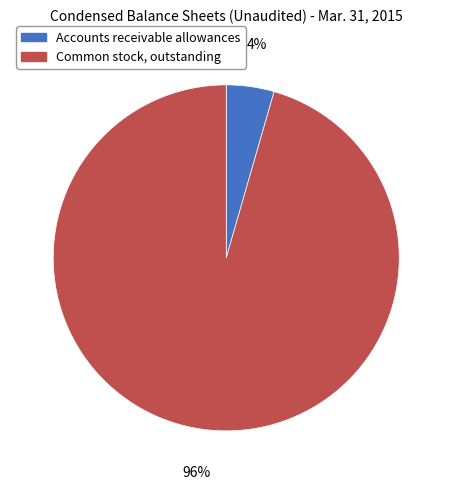

To the nearest percent, what is the combined percentage of Common stock, outstanding and Accounts receivable allowances?

100%